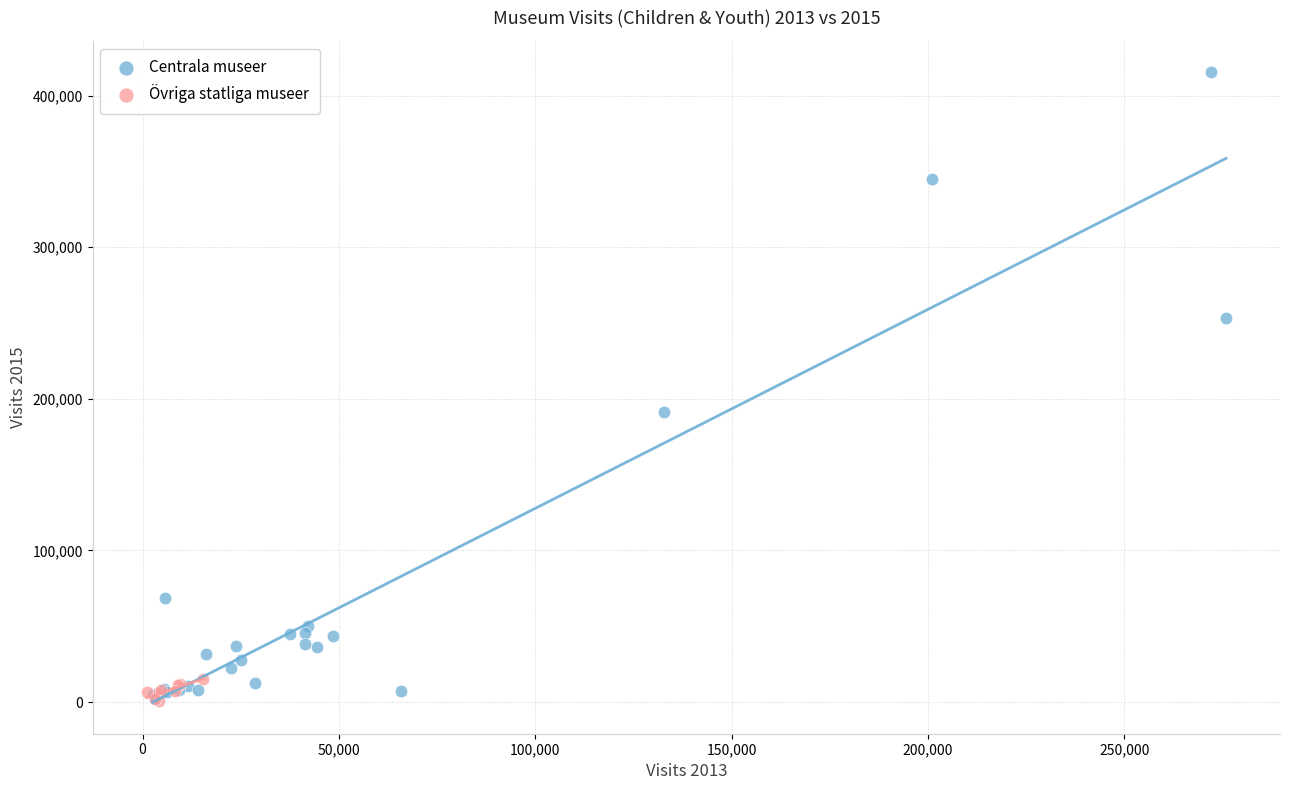

Which series reaches the maximum Y coordinate?

Centrala museer